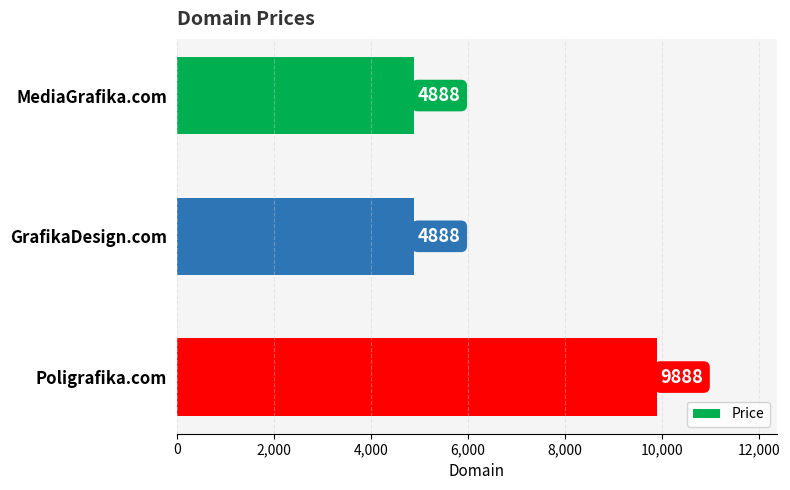

What is the ratio of the value at Poligrafika.com to the value at MediaGrafika.com?

2.0